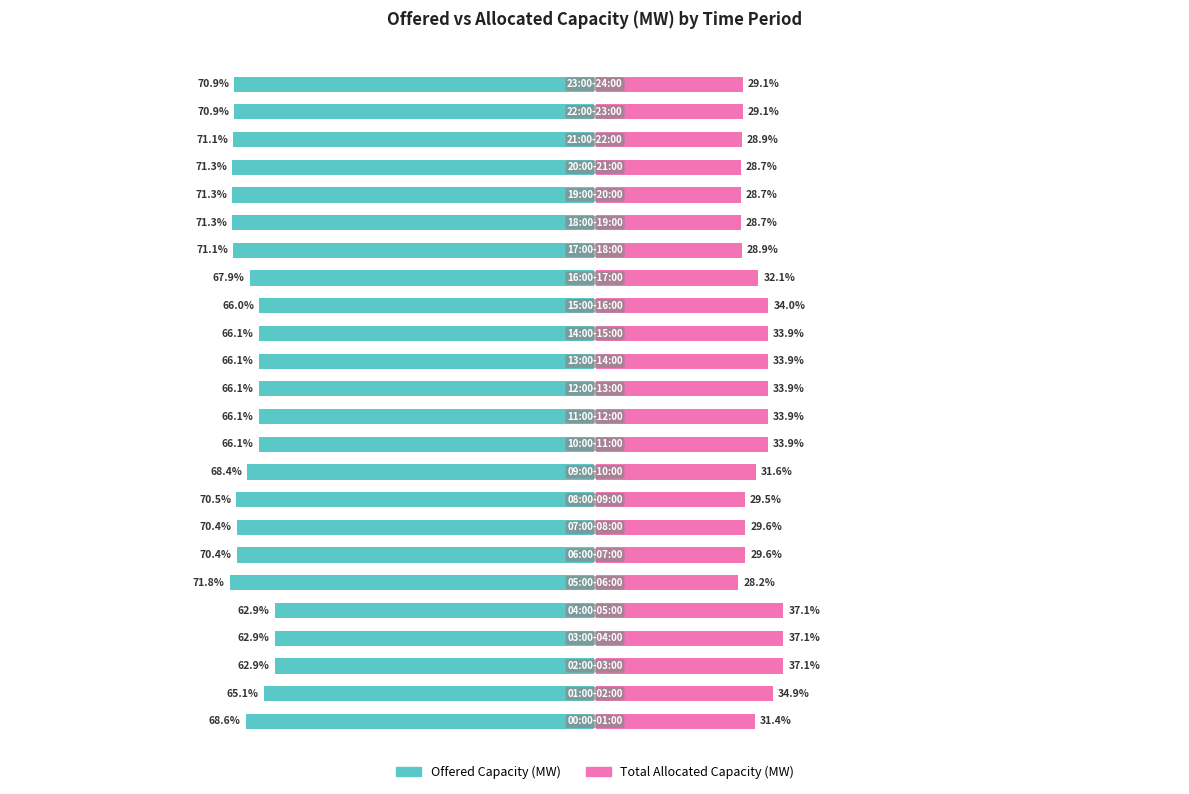

At which label is Offered Capacity (MW) closest to -67?

16